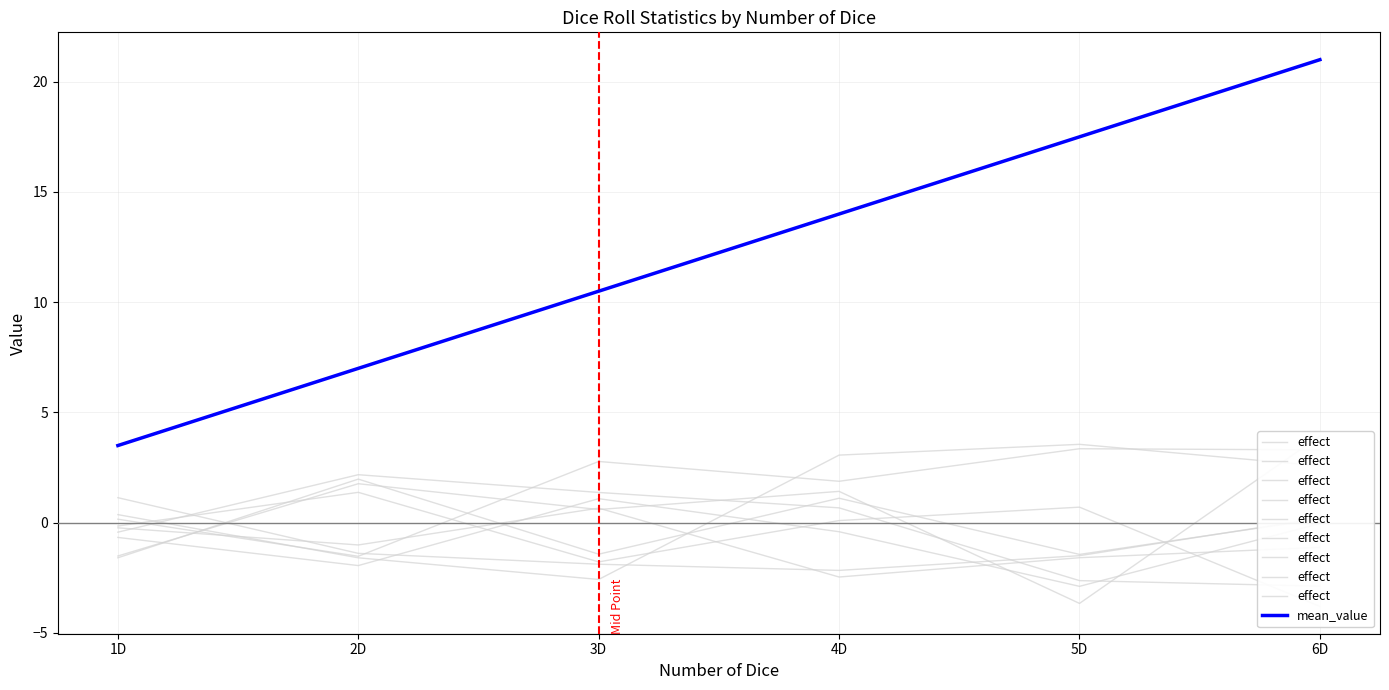

Which series has the widest spread of values?

mean_value